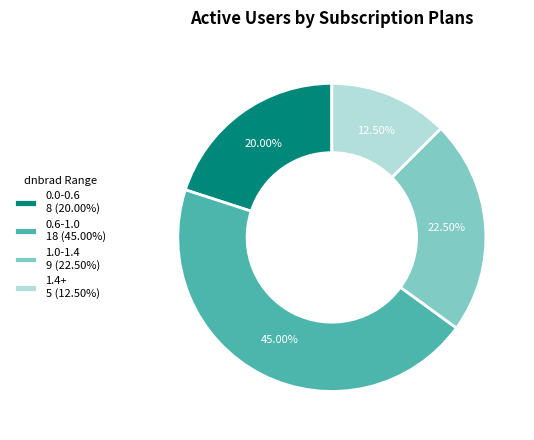

Does 0.0-0.6 8 (20.00%) account for over 50% of the chart?

No